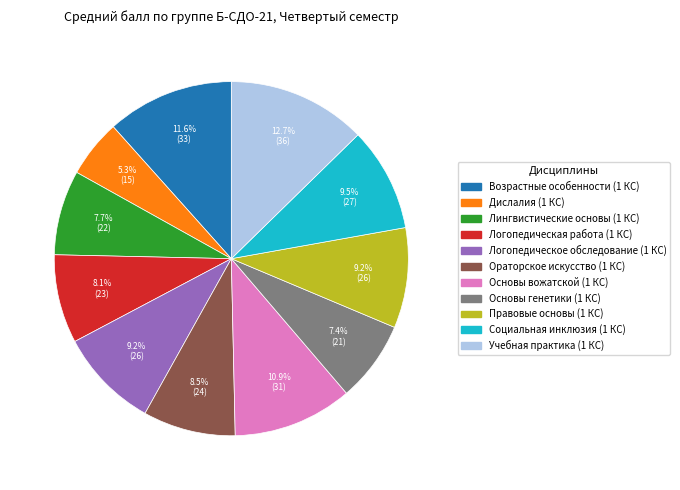

Approximately how many times larger is the value at Основы генетики (1 КС) compared to Правовые основы (1 КС)?

0.8